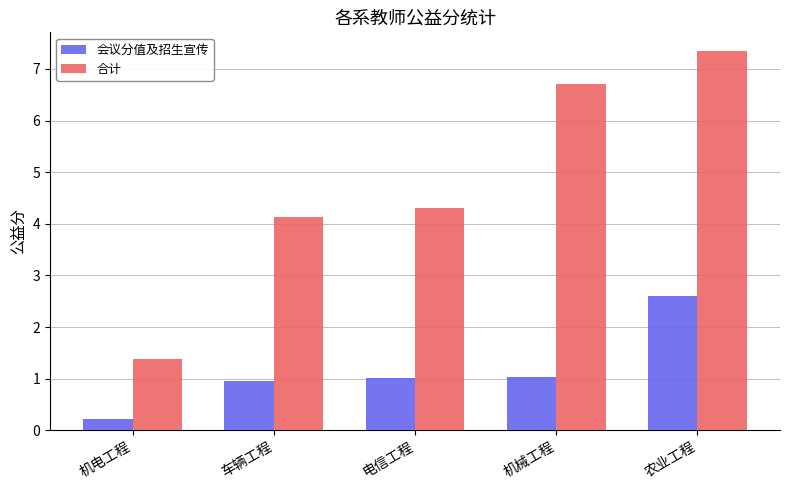

Which series changed the most between 机电工程 and 机械工程?

合计